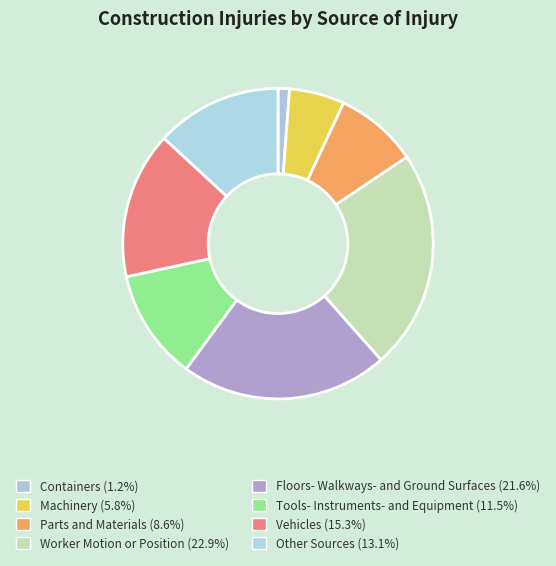

To the nearest percent, what is the combined percentage of Other Sources and Machinery?

19%